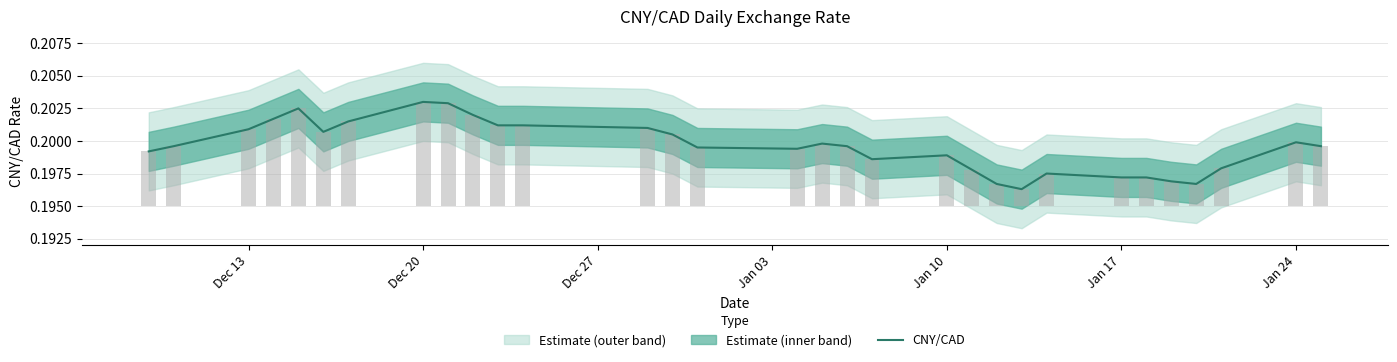

What value does the data have at Dec 13?

0.2